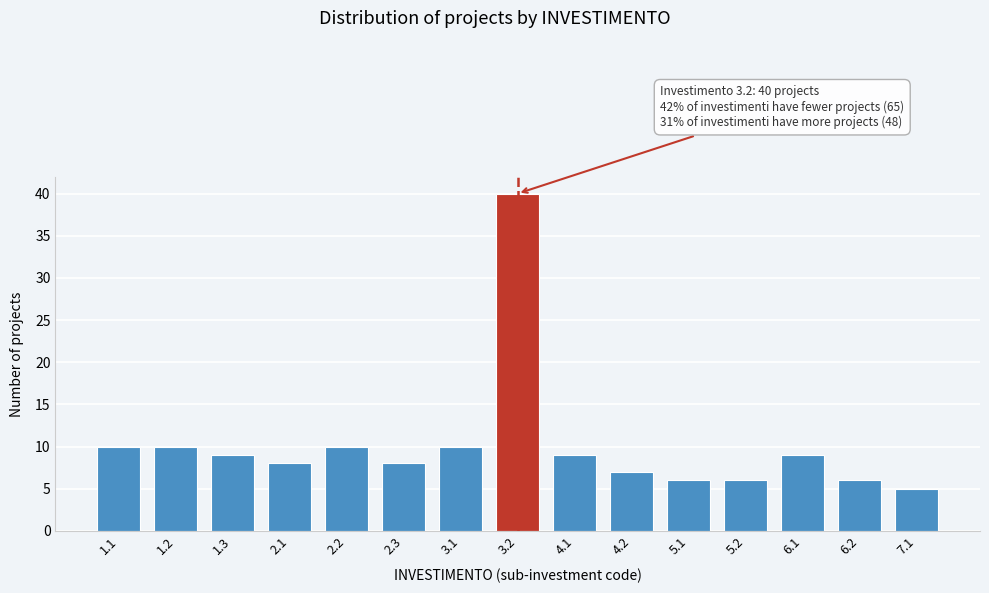

Reading left to right, extract all data points from this chart.

10	10	9	8	10	8	10	40	9	7	6	6	9	6	5